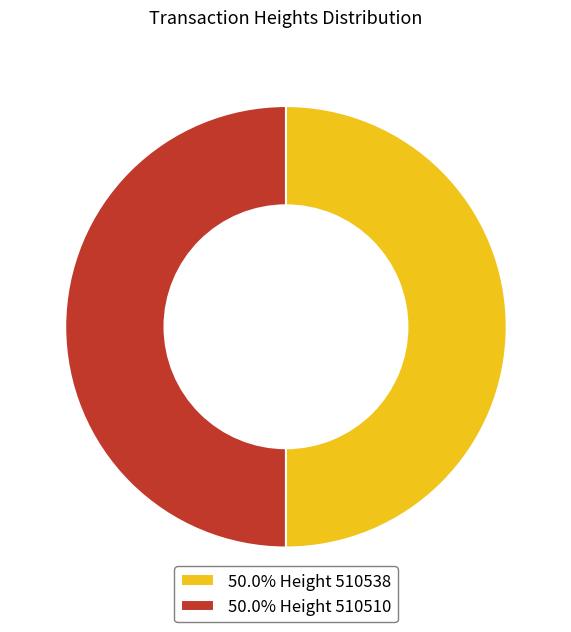

Approximately how many times larger is the value at 50.0% Height 510538 compared to 50.0% Height 510510?

1.0